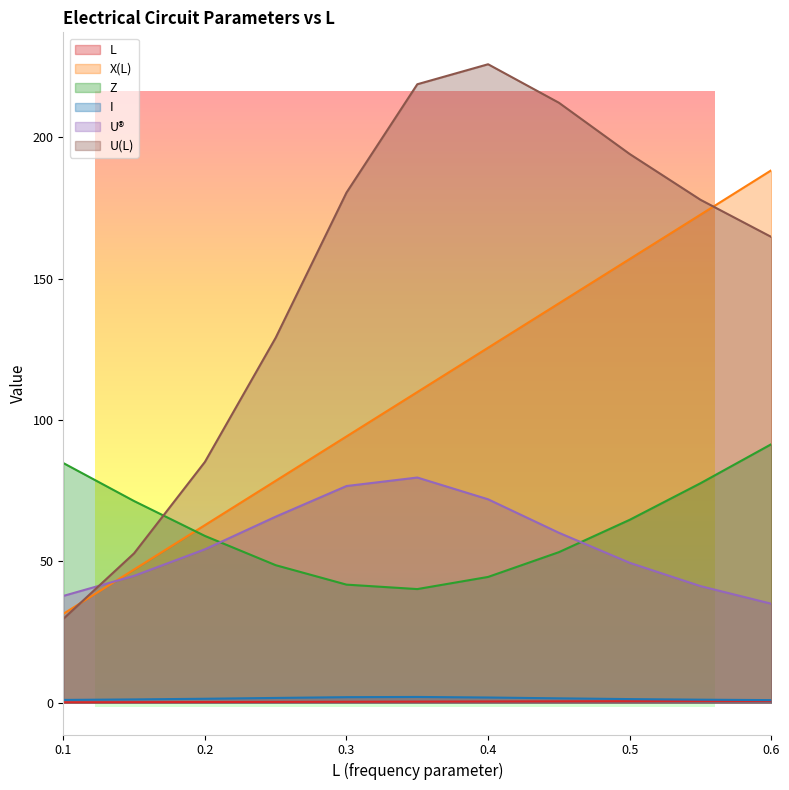

True or false: X(L) and L cross at least once.

False